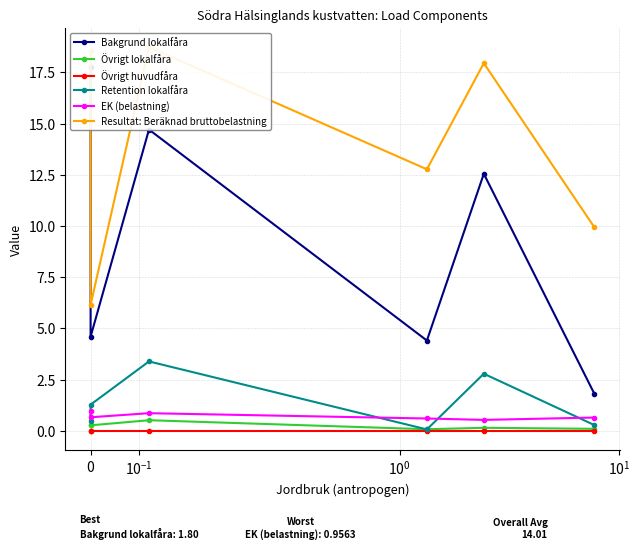

What is the approximate value of Övrigt lokalfåra at $\mathdefault{0}$?

0.3